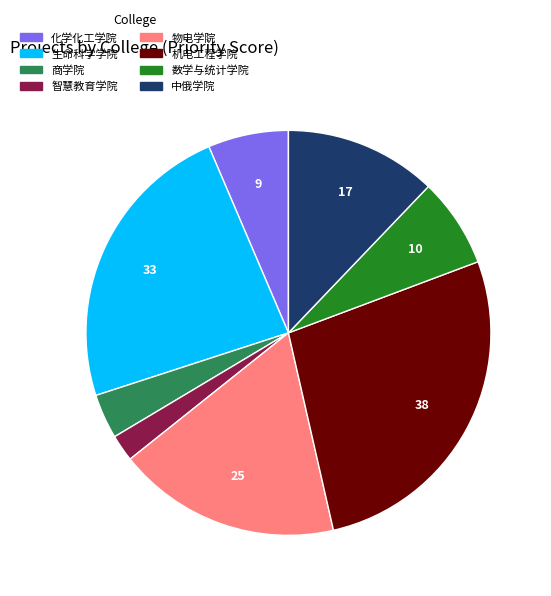

Do 化学化工学院 and 机电工程学院 together represent more than half of the pie?

No